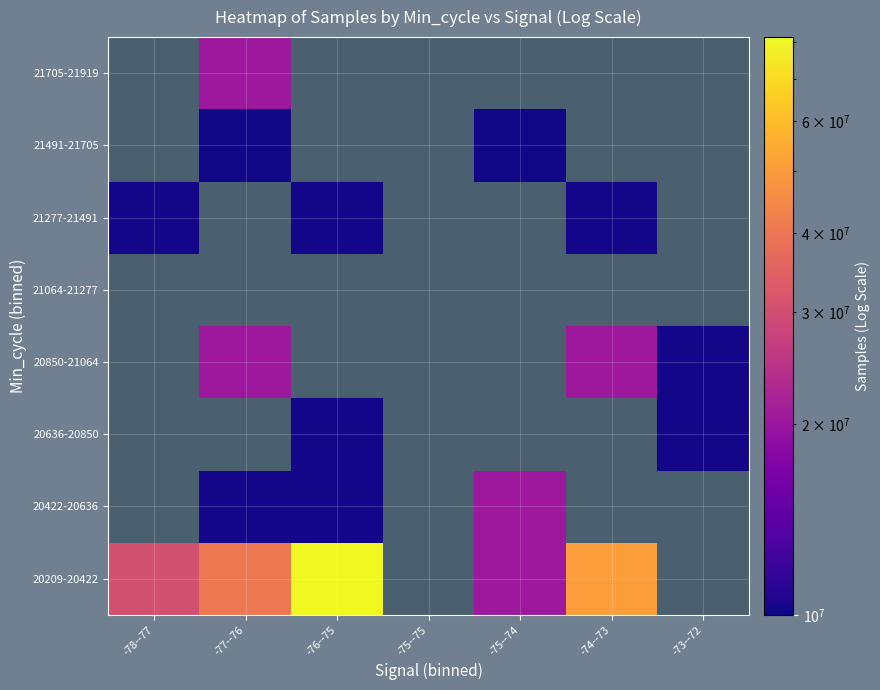

At which category does the chart reach its minimum across all series?

-77--76